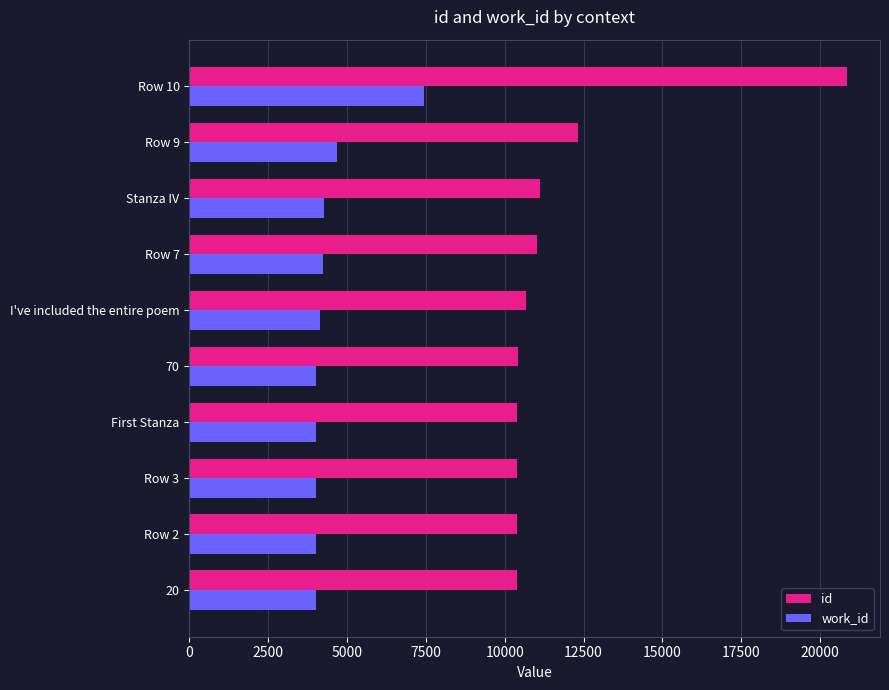

At which category is the sum across all series the highest?

Row 10